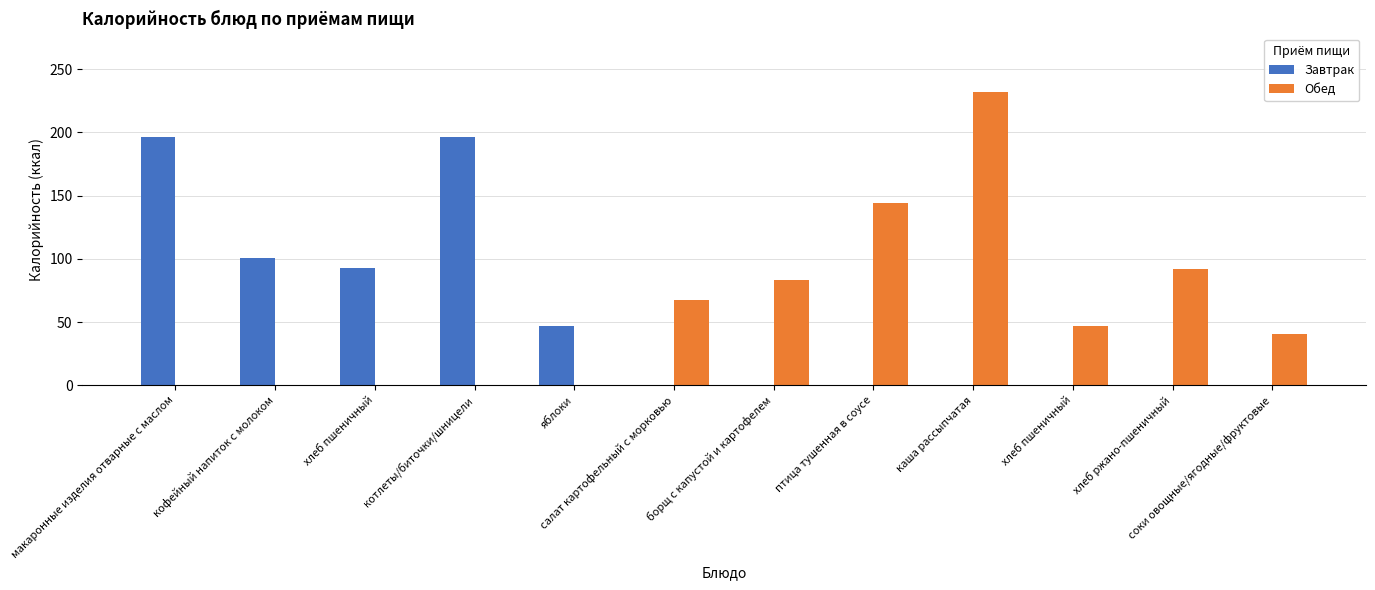

What is the maximum value shown in the chart?

231.8